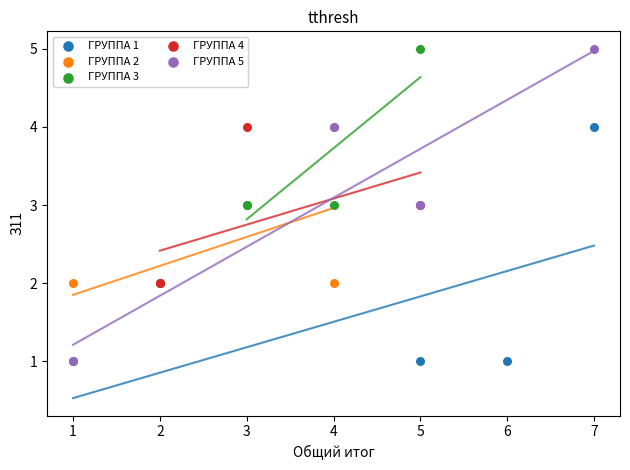

Which series has the largest Y range (max minus min)?

ГРУППА 5